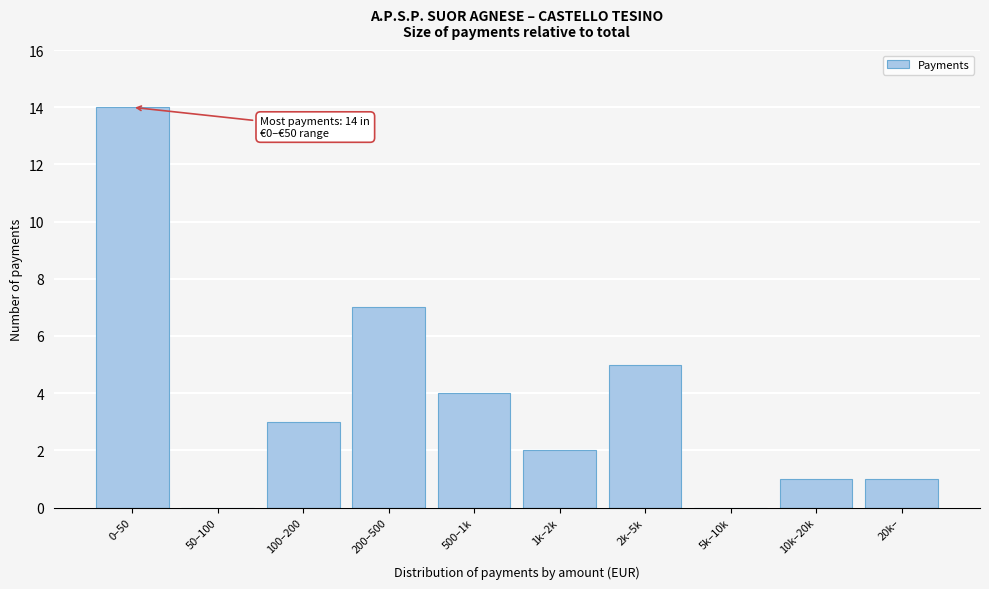

Reading left to right, what are all the values shown in this chart?

0–50=14	50–100=0	100–200=3	200–500=7	500–1k=4	1k–2k=2	2k–5k=5	5k–10k=0	10k–20k=1	20k–=1